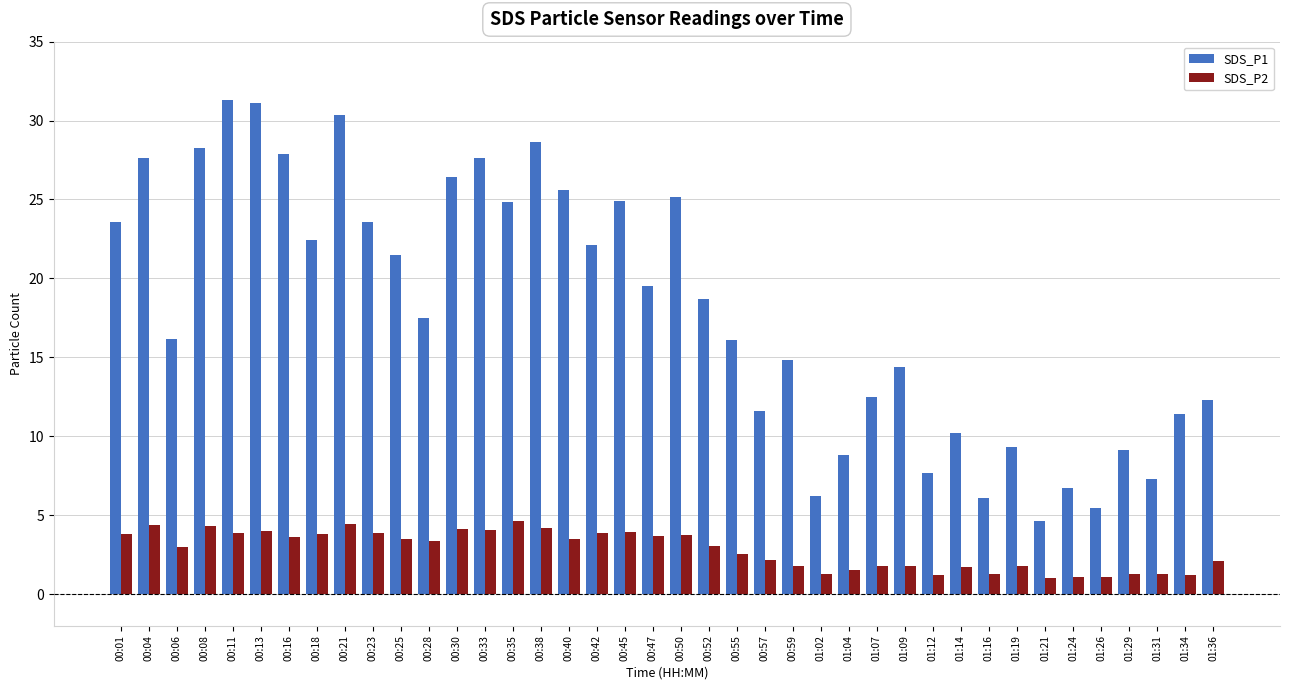

The value of SDS_P1 at 00:13 is 31.1. True or false?

True